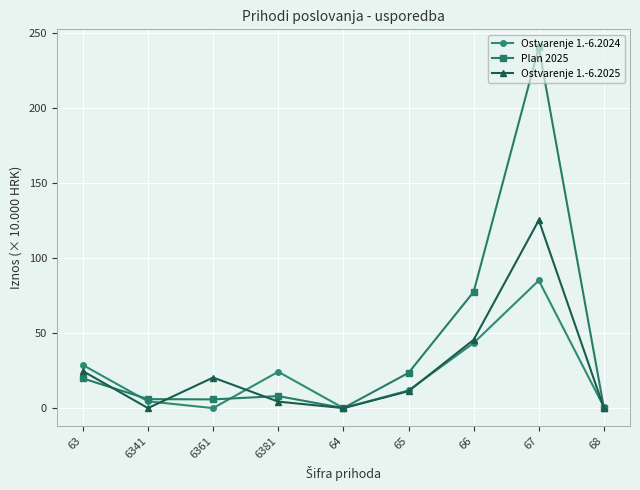

Where is Plan 2025 nearest to the value 120?

66